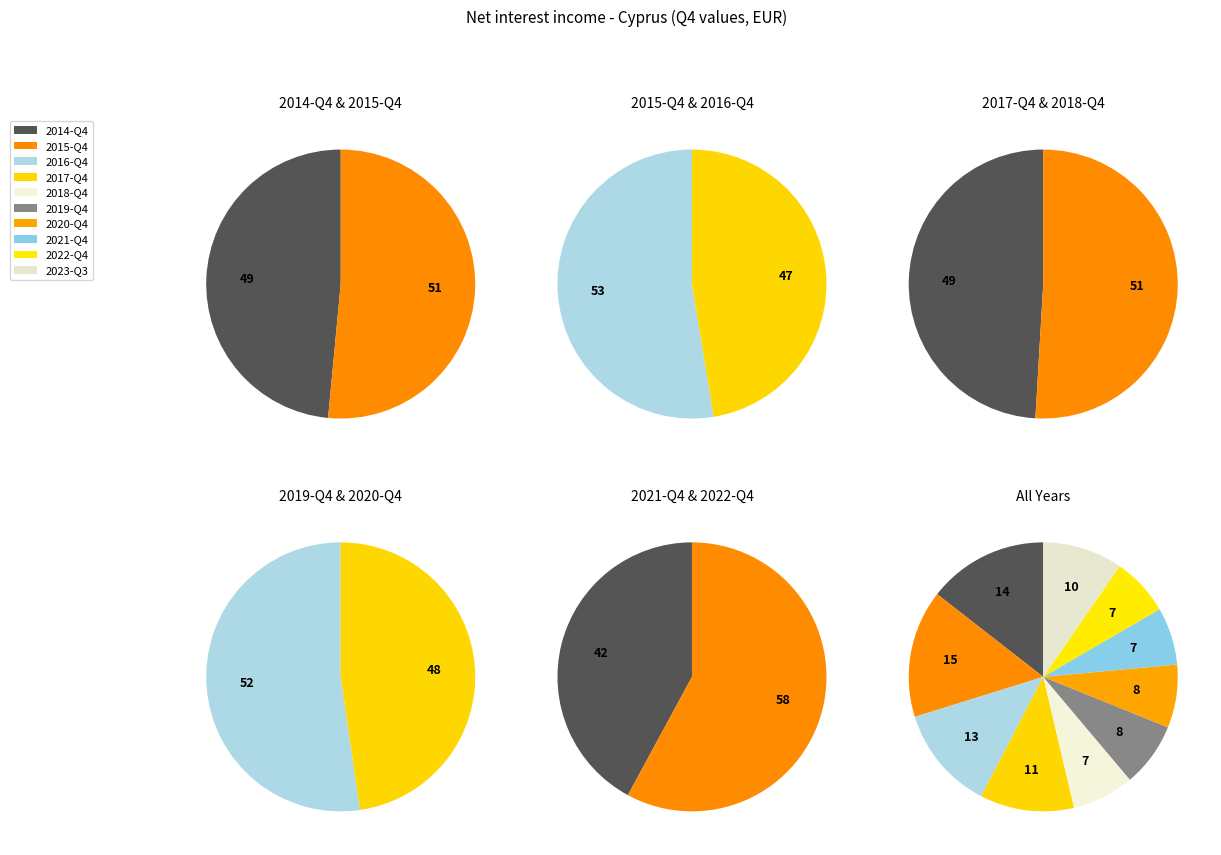

What is the total percentage of 2016-Q4 and 2014-Q4?

27.0%